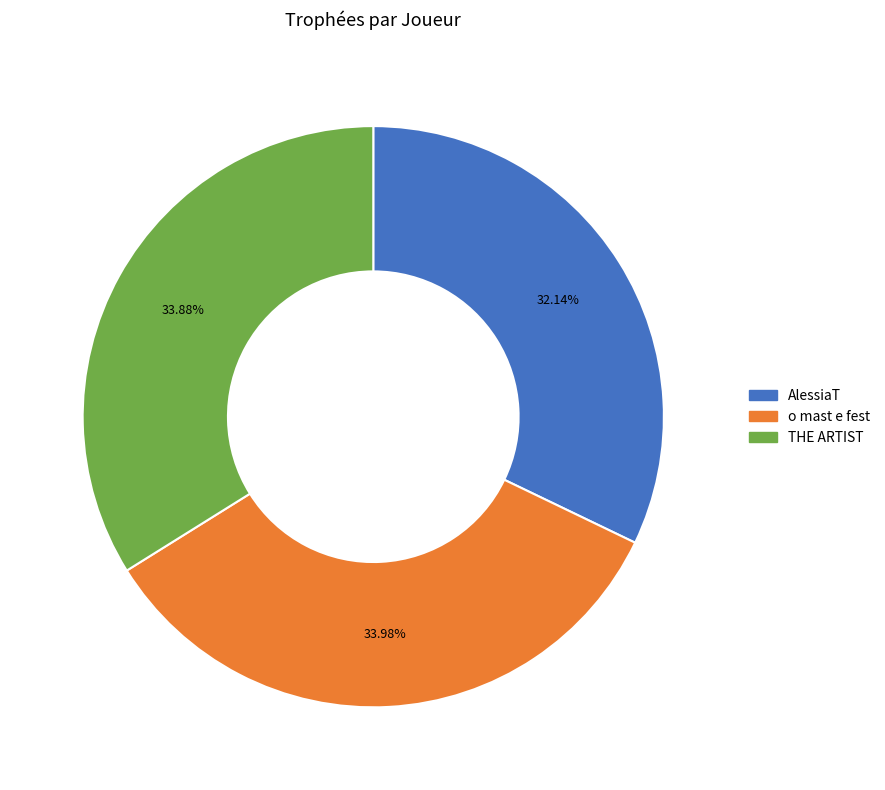

Is there any slice that represents more than half of the pie?

No